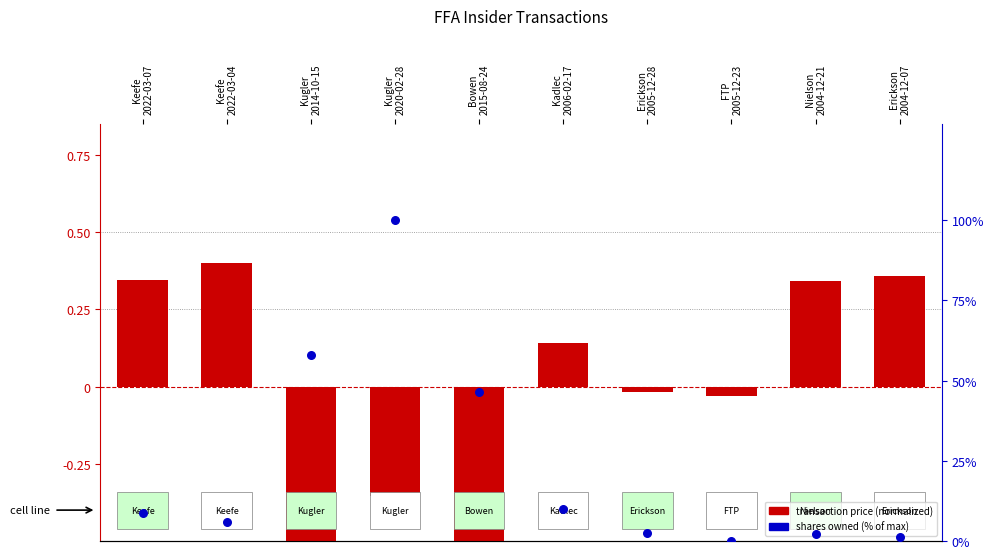

What is the total value across all series at Kugler
2014-10-15?

57.4